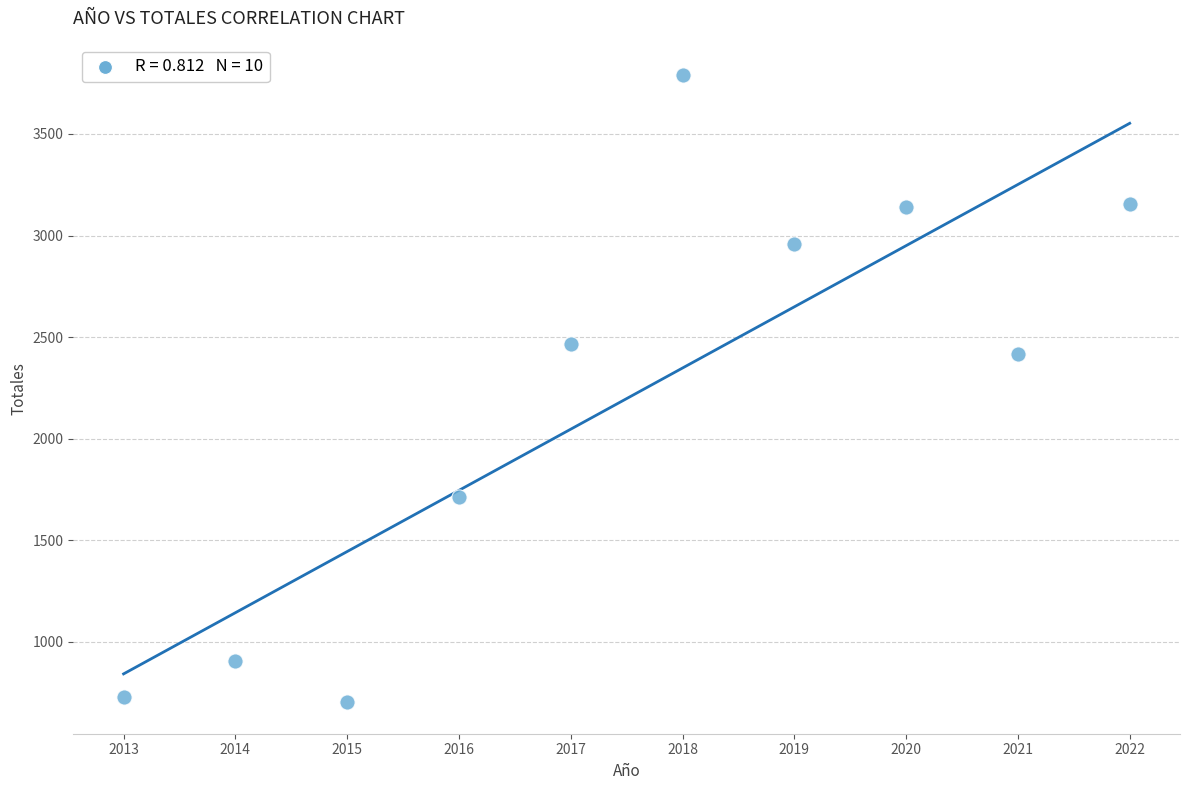

What is the average X value?

2018